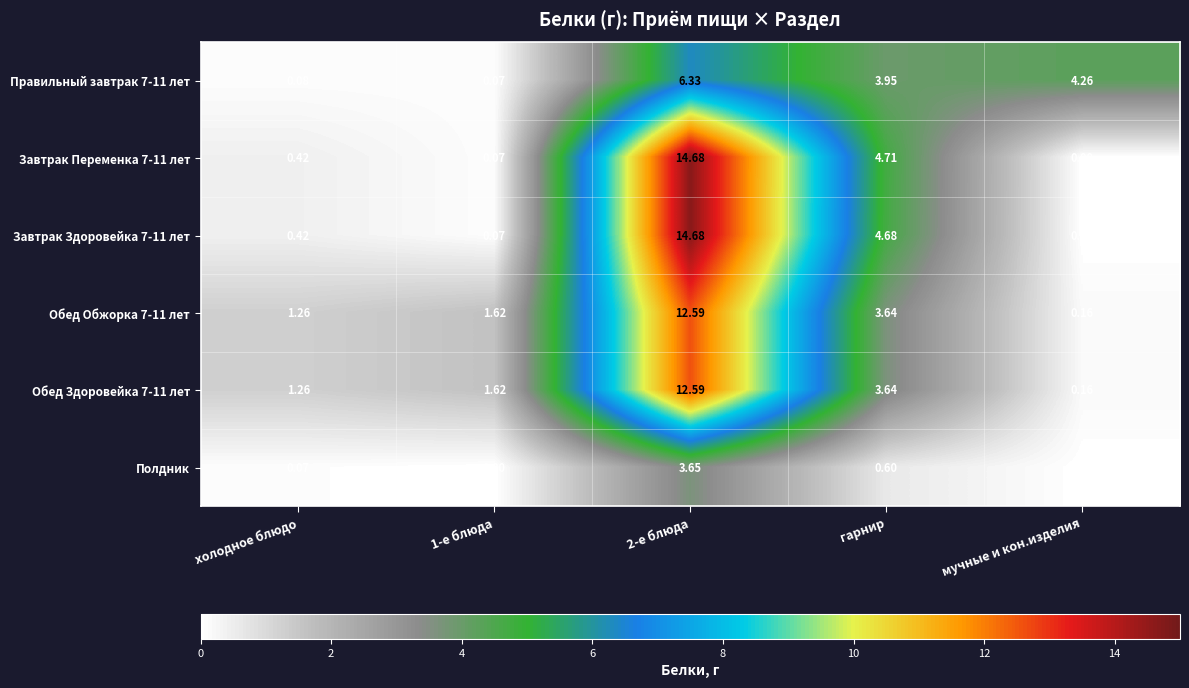

At which label does Обед Обжорка 7-11 лет reach its minimum?

мучные и кон.изделия